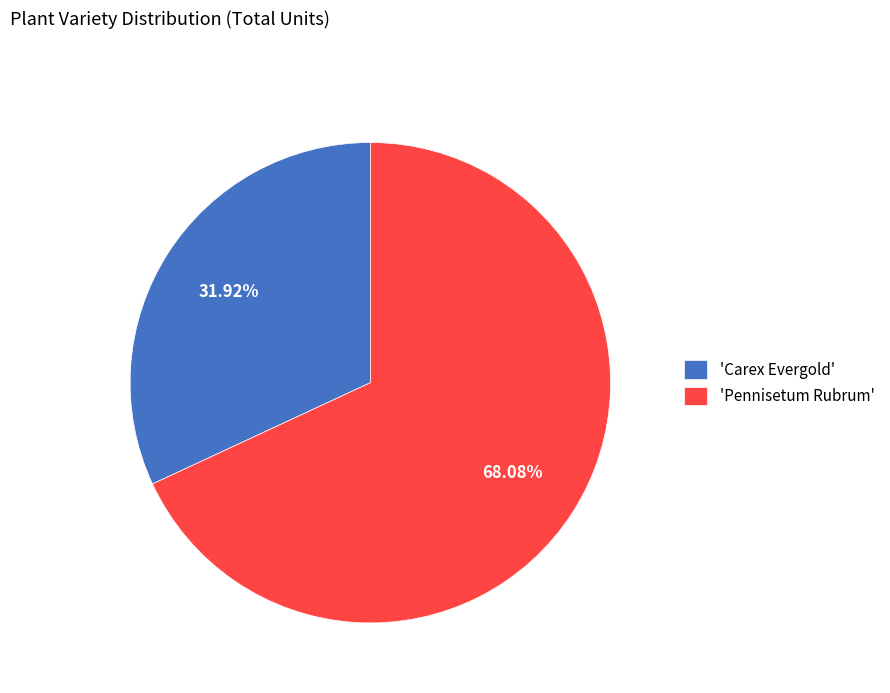

Is the sum of 'Carex Evergold' and 'Pennisetum Rubrum' greater than half?

Yes